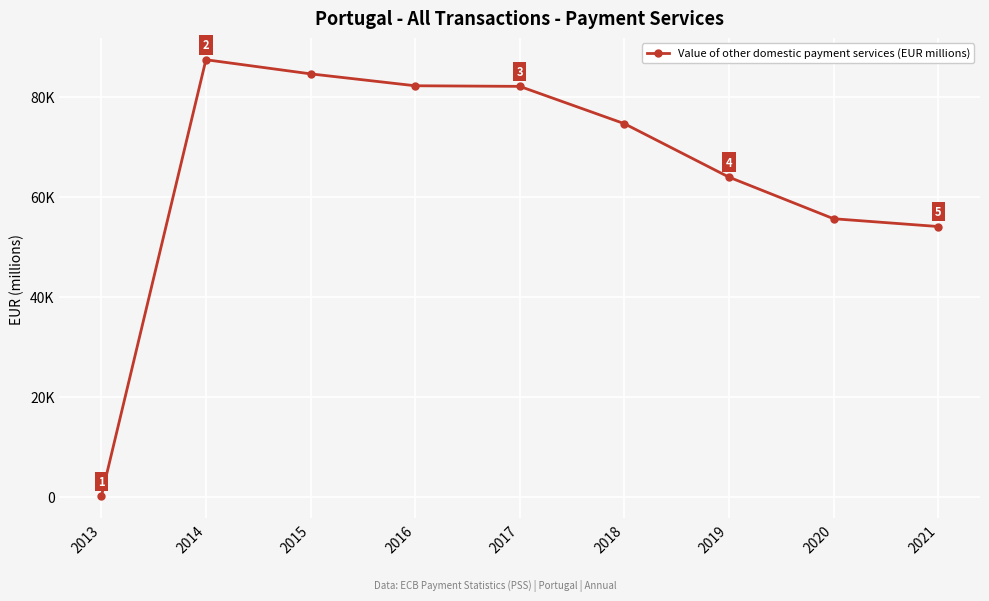

Does the chart have visible grid lines?

Yes